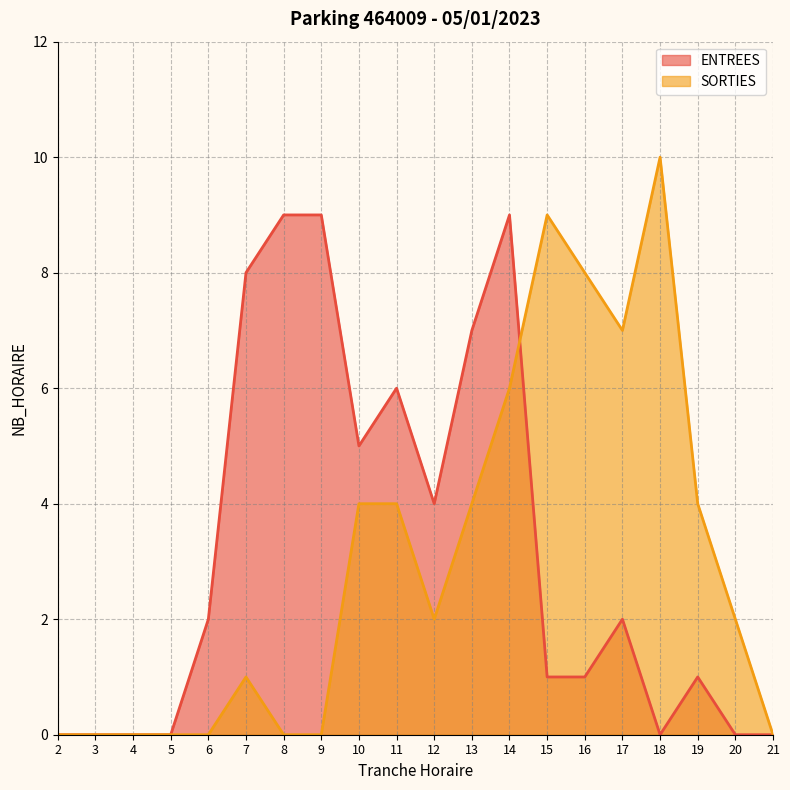

True or false: ENTREES has more than 2 interior local peaks.

True